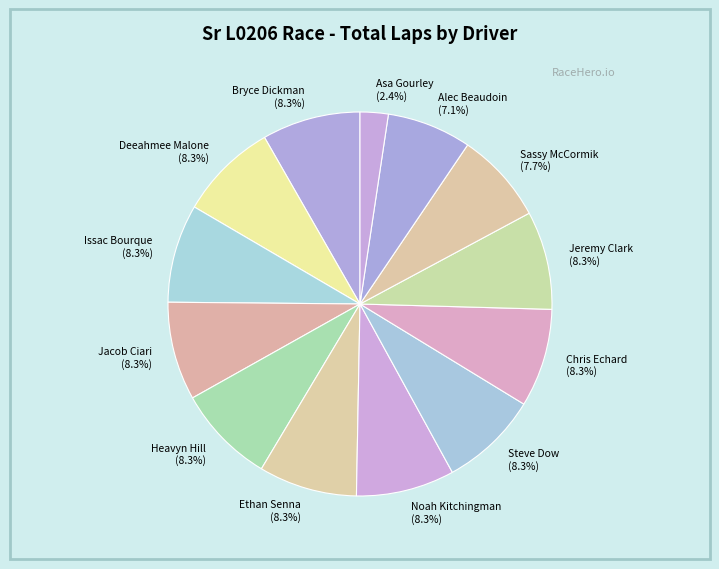

Is Asa Gourley (2.4%) the majority of the pie?

No